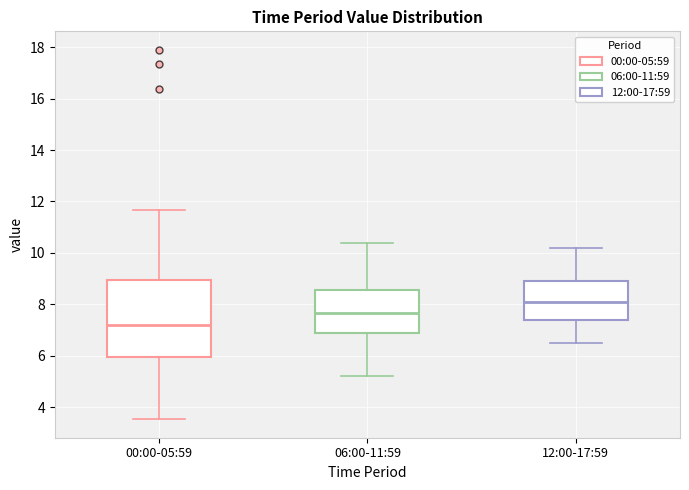

Comparing the boxes themselves (not the whiskers), which one is the tallest?

00:00-05:59